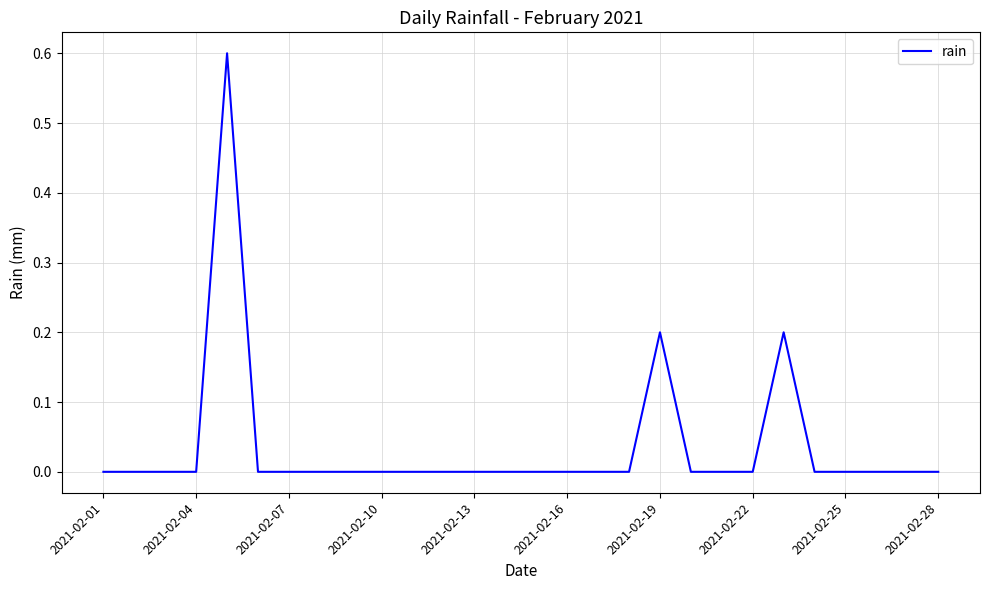

What is the greatest value displayed?

0.6